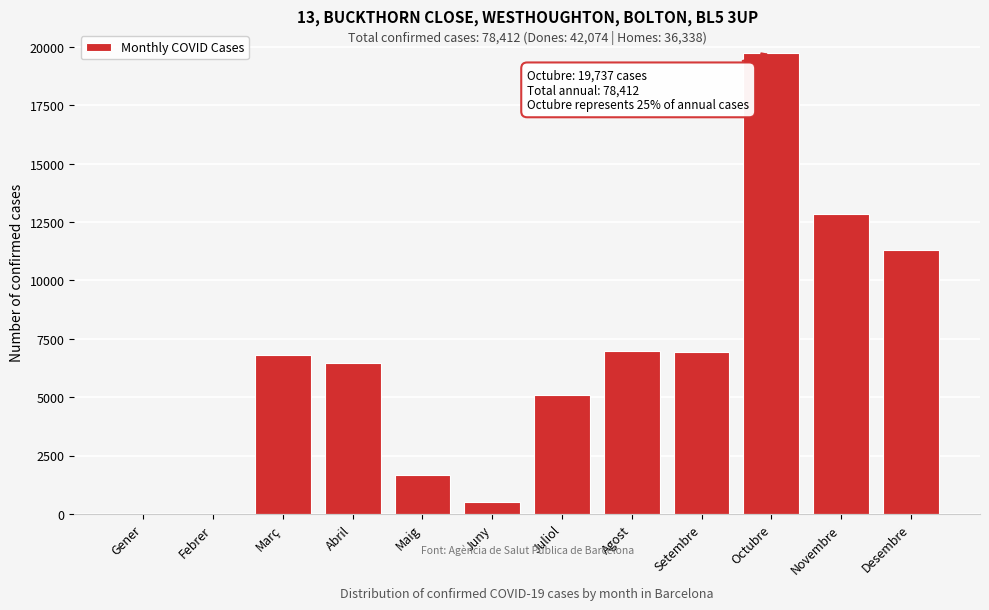

Approximately how many times larger is the value at Novembre compared to Maig?

7.6